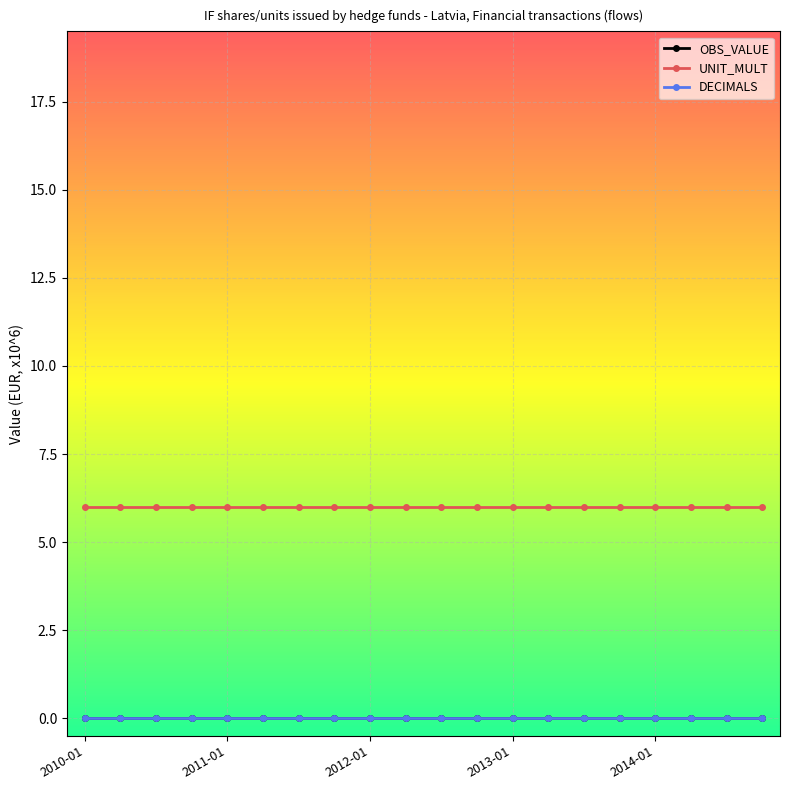

True or false: UNIT_MULT and OBS_VALUE intersect in this chart.

False